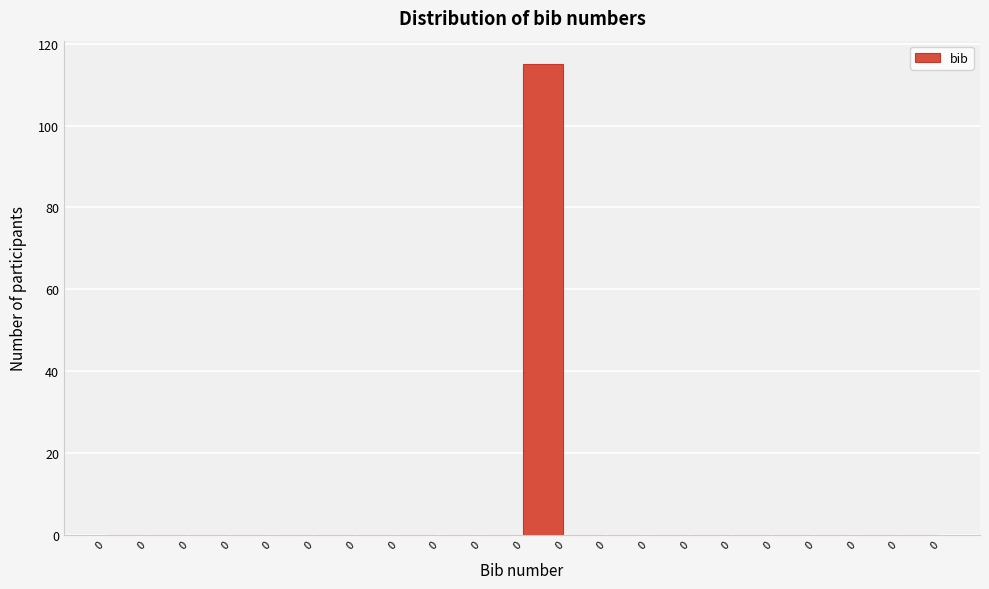

How many series are shown in this chart?

1